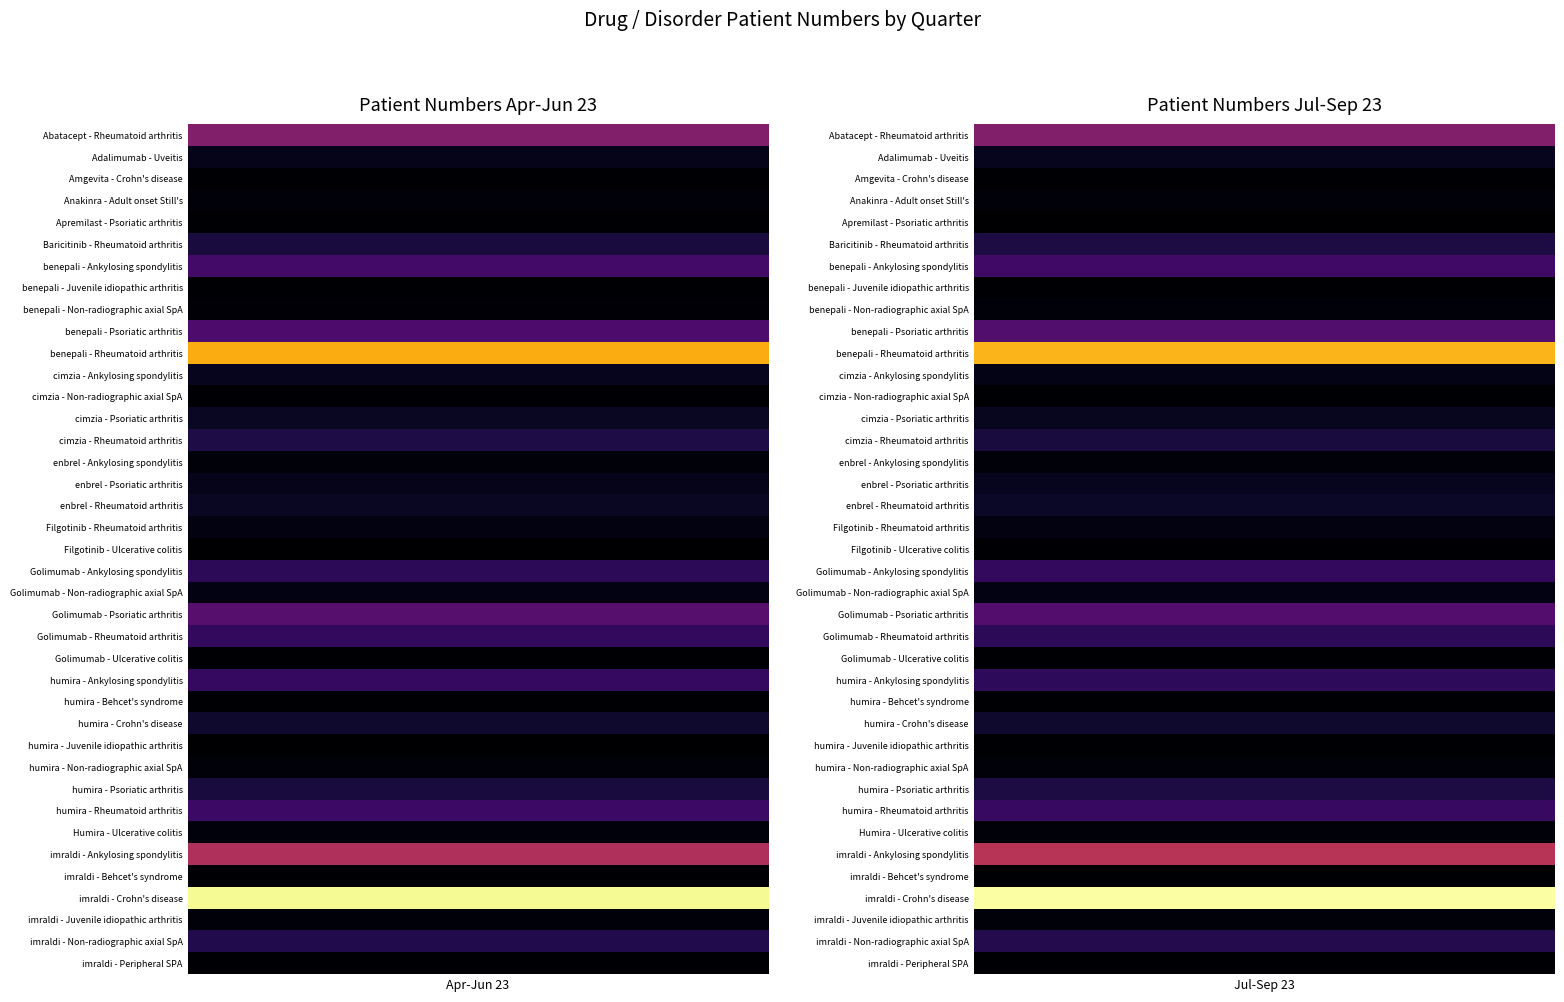

List the labels in order of humira - Ankylosing spondylitis value, smallest first.

Jul-Sep 23, Apr-Jun 23